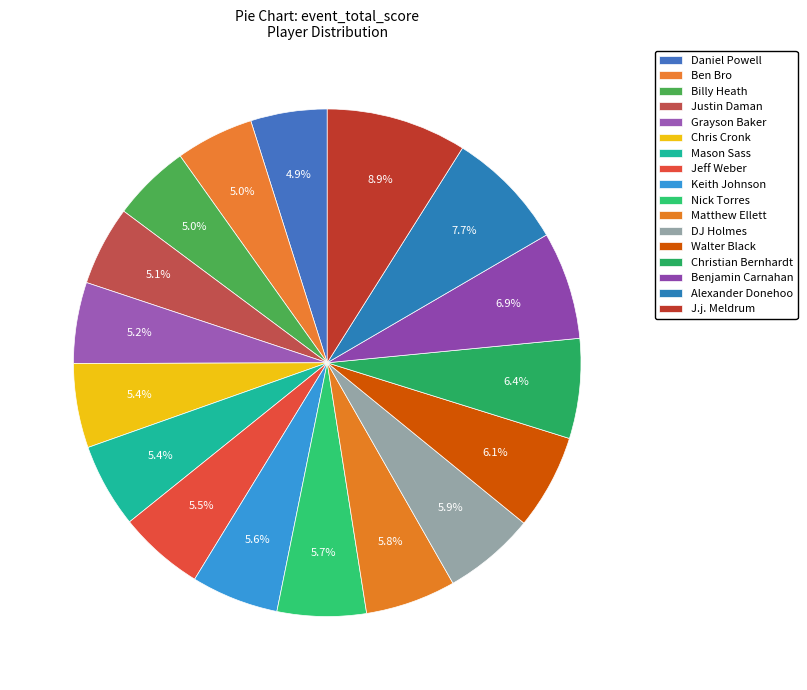

Which category has the biggest portion of the pie?

J.j. Meldrum